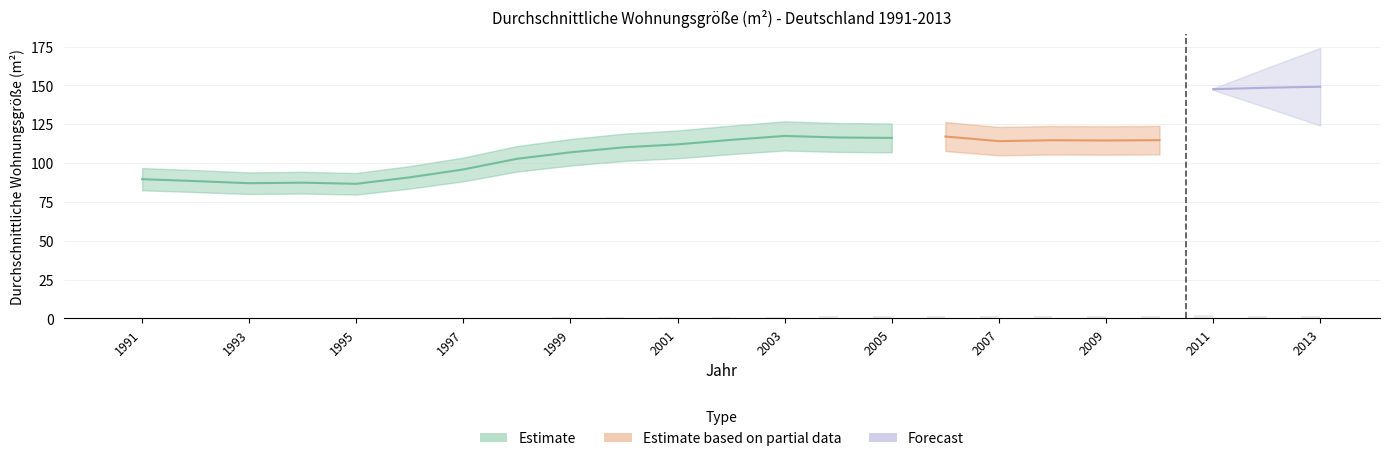

Which category has the lowest value across all series?

1995